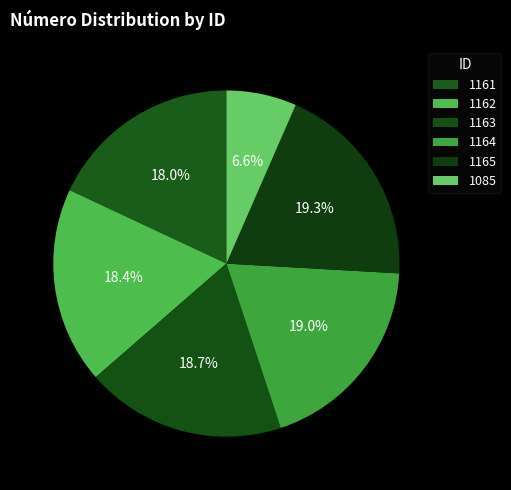

How many segments does this pie chart have?

6